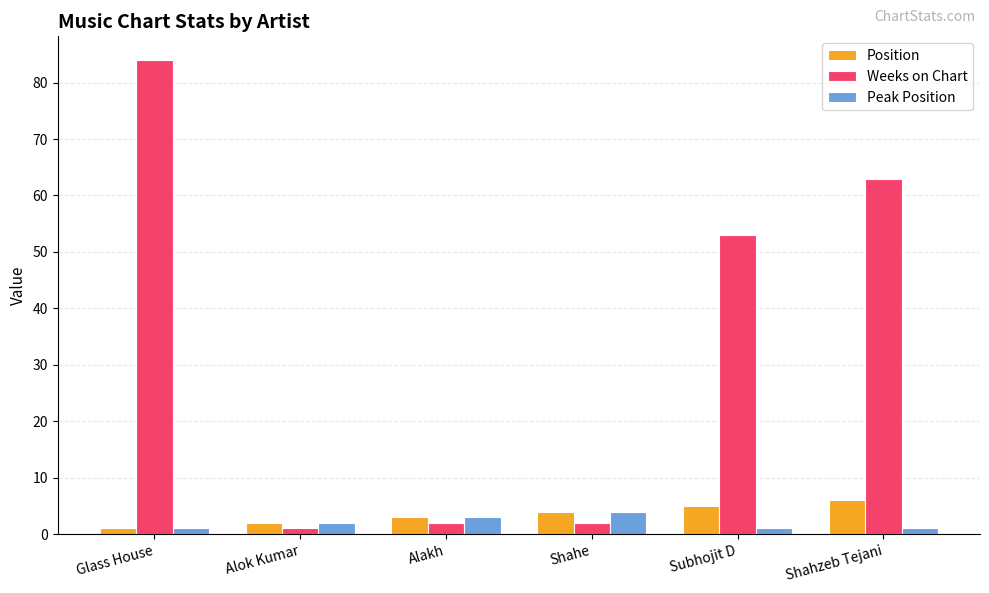

What is the sum of the Peak Position values at Glass House and Alakh?

4